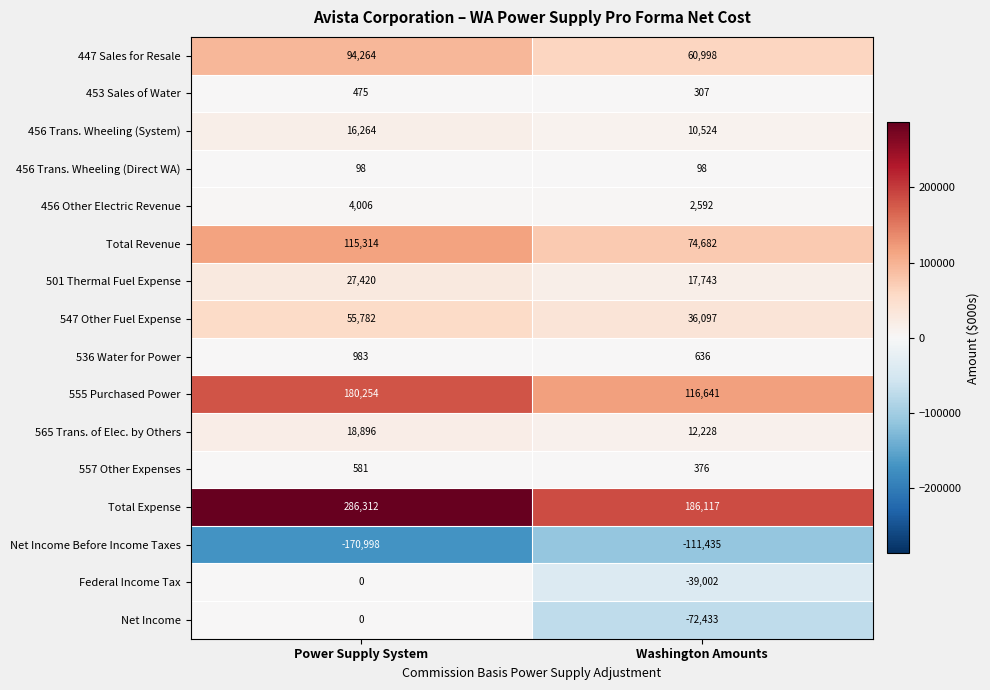

How many distinct data groups are displayed?

16